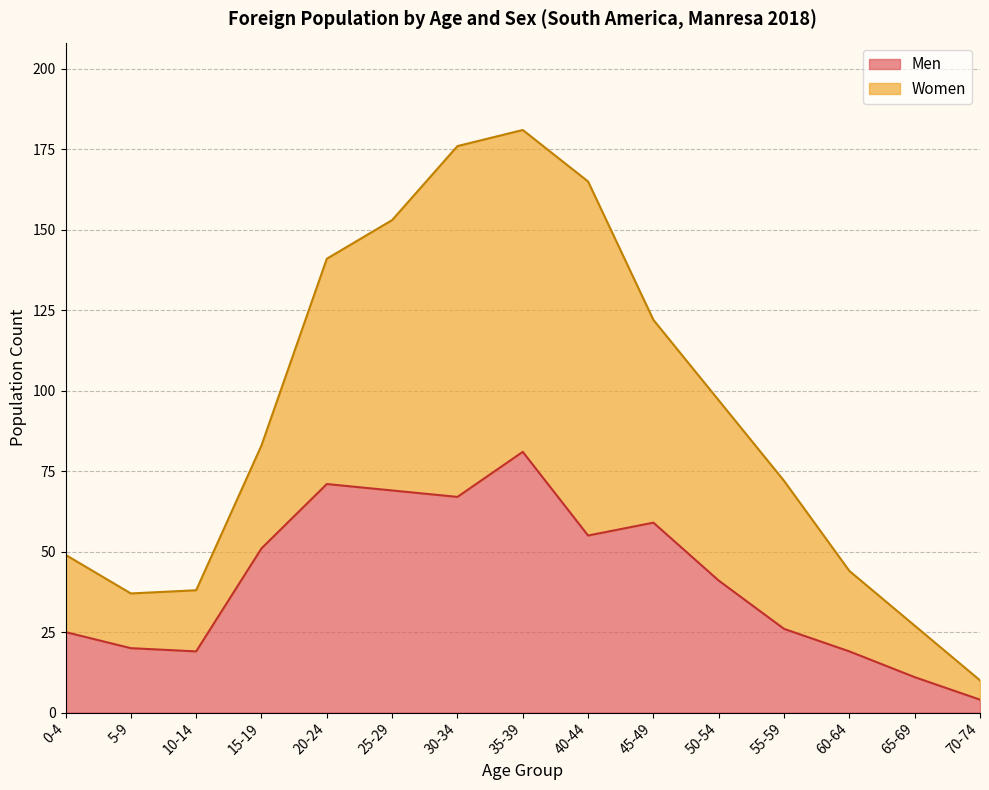

At which label does the data first exceed 41?

15-19